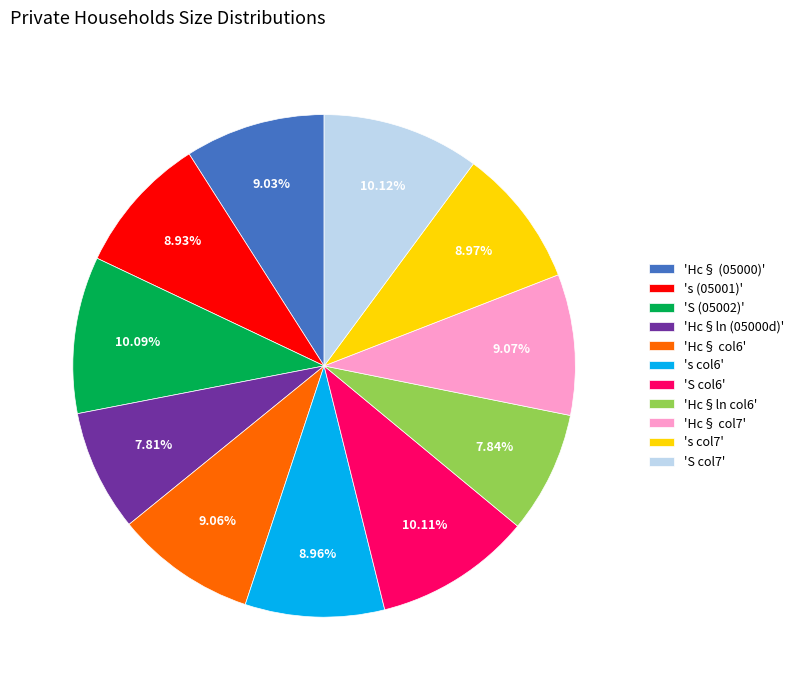

How many slices are in this pie chart?

11